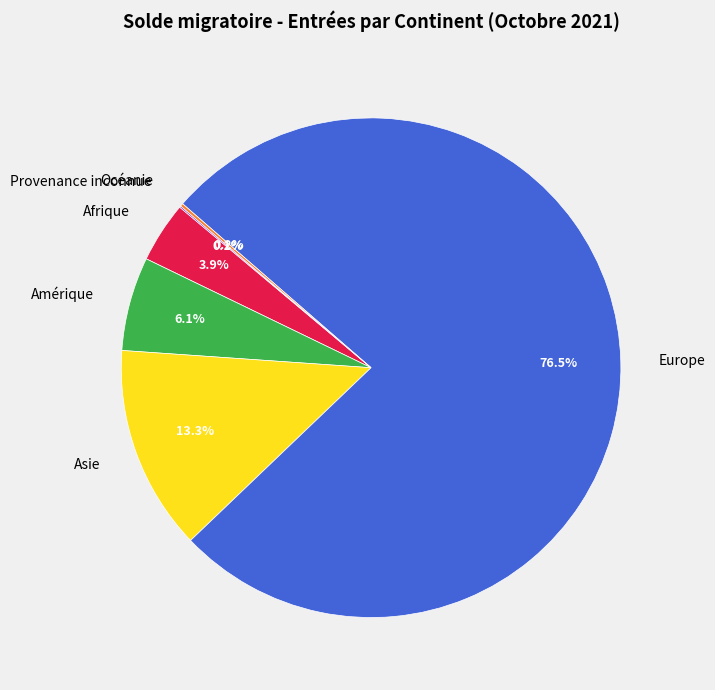

To the nearest percent, what portion does Asie represent?

13%